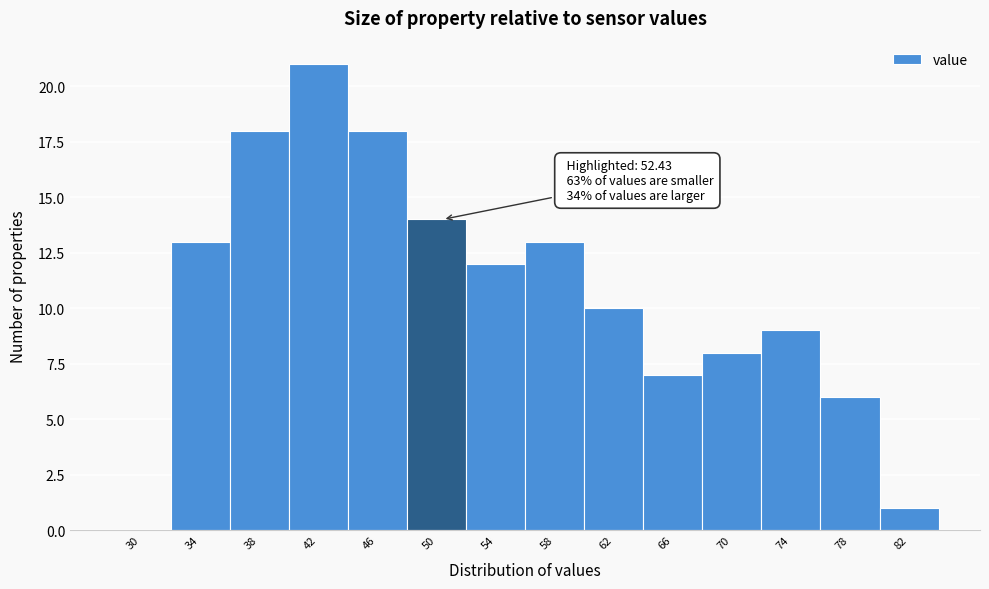

Reading right to left, what are all the values shown in this chart?

82=1	78=6	74=9	70=8	66=7	62=10	58=13	54=12	50=14	46=18	42=21	38=18	34=13	30=0